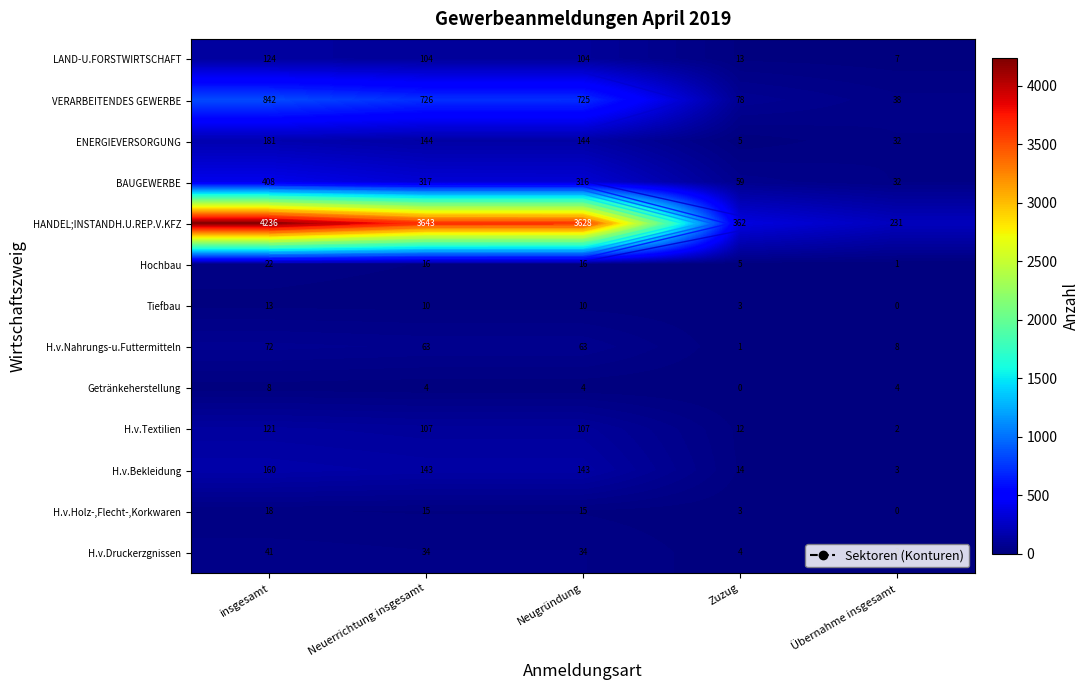

What is the highest value of the H.v.Holz-,Flecht-,Korkwaren series?

18